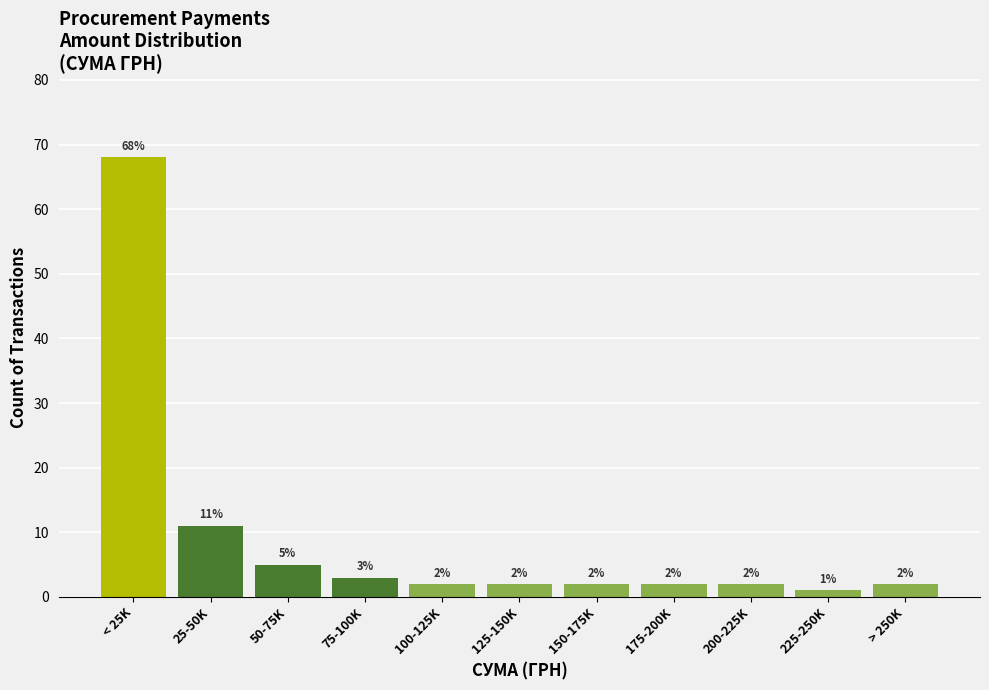

Reading left to right, extract all data points from this chart.

< 25K=68	25-50K=11	50-75K=5	75-100K=3	100-125K=2	125-150K=2	150-175K=2	175-200K=2	200-225K=2	225-250K=1	> 250K=2